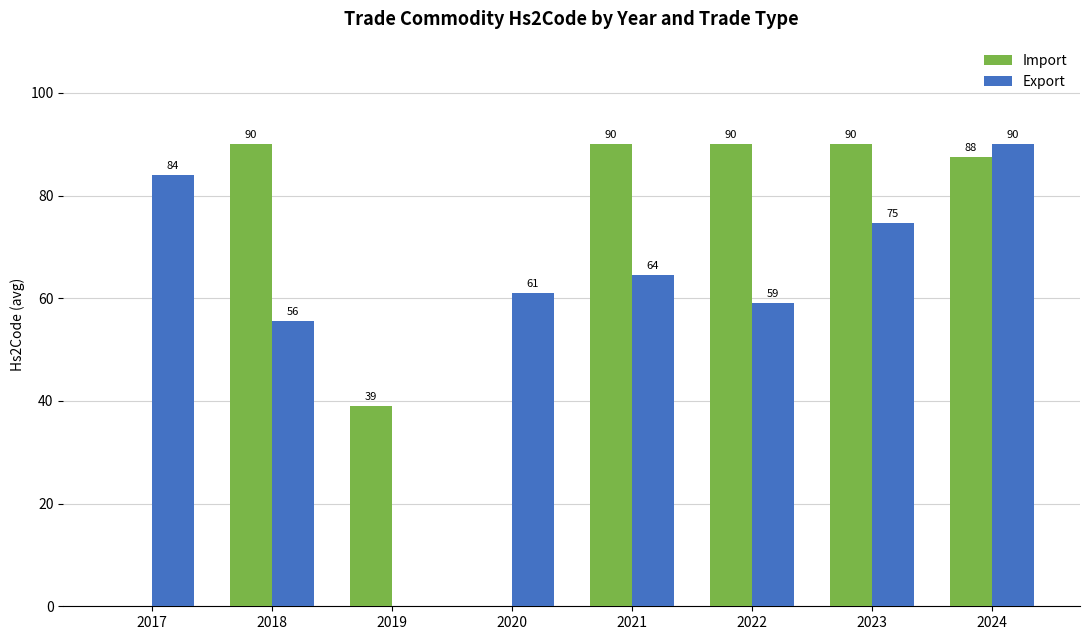

At which category is the sum across all series the highest?

2024